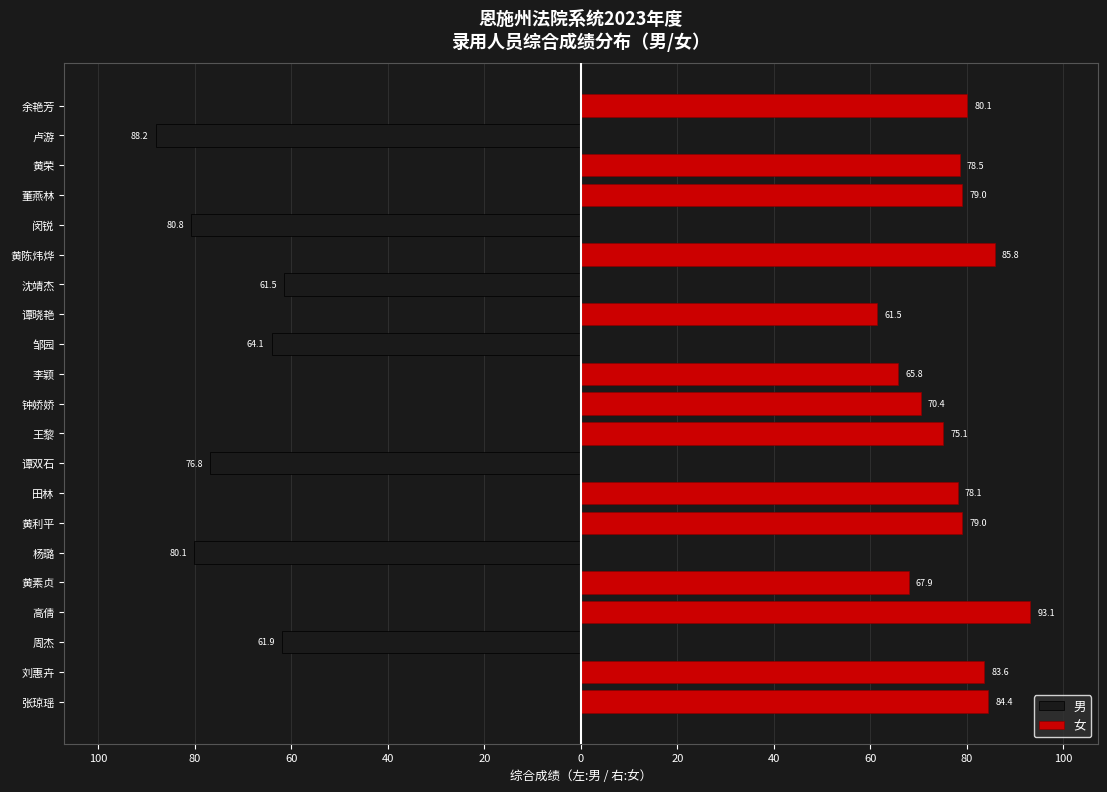

What is the sum of the 女 values at 黄素贞 and 钟娇娇?

138.4